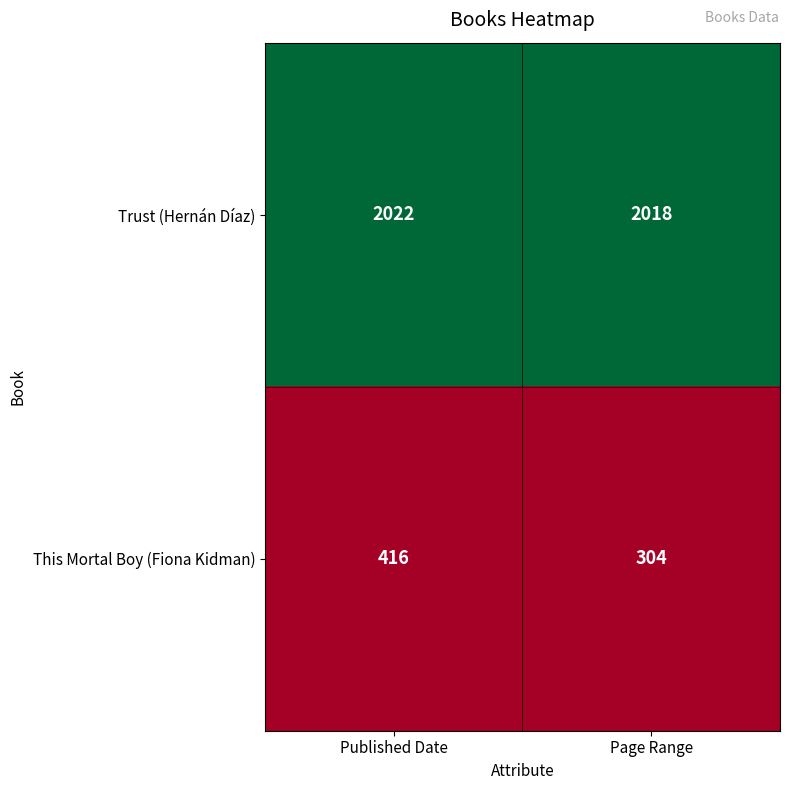

Which category has the lowest value across all series?

Page Range